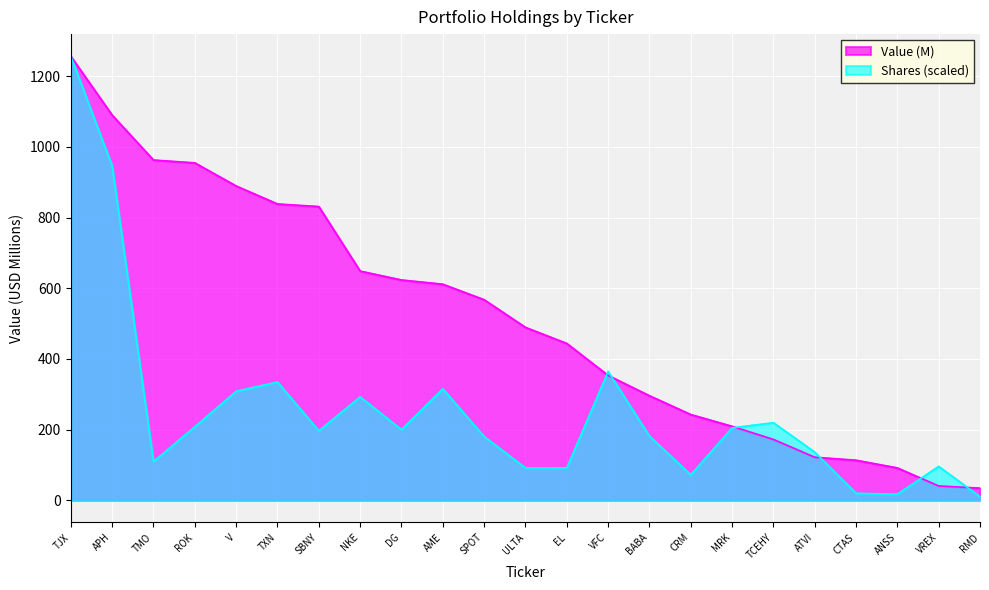

The Value (M) series shows 209.0 at MRK. True or false?

True